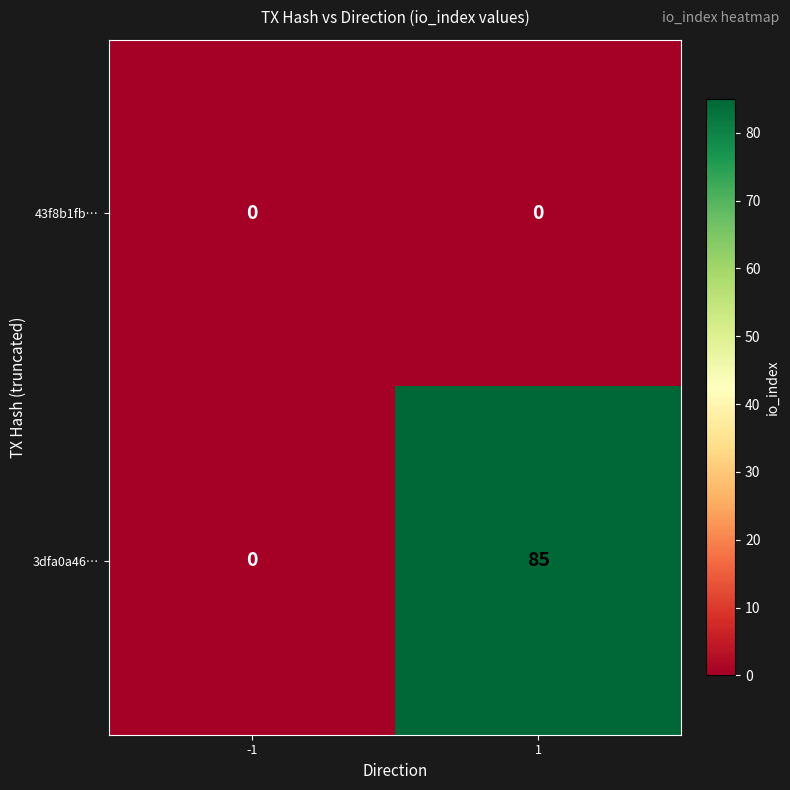

Read the 3dfa0a46… value at 1.

85